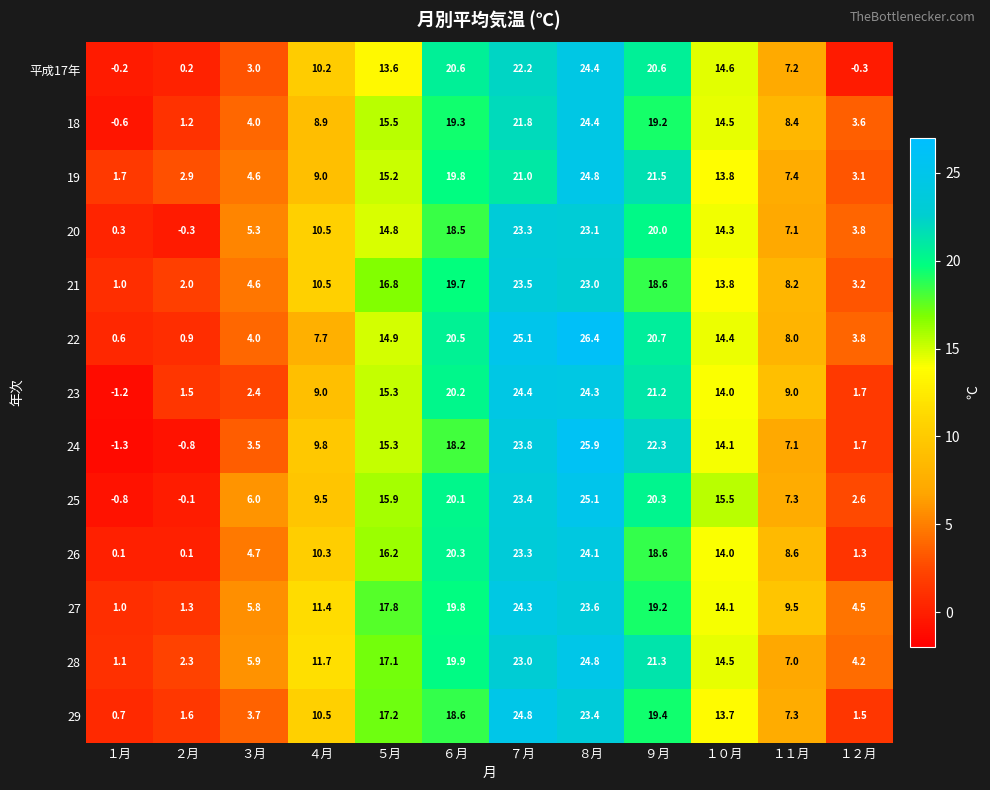

What is the difference between the maximum and second lowest values in the 18 series?

23.2